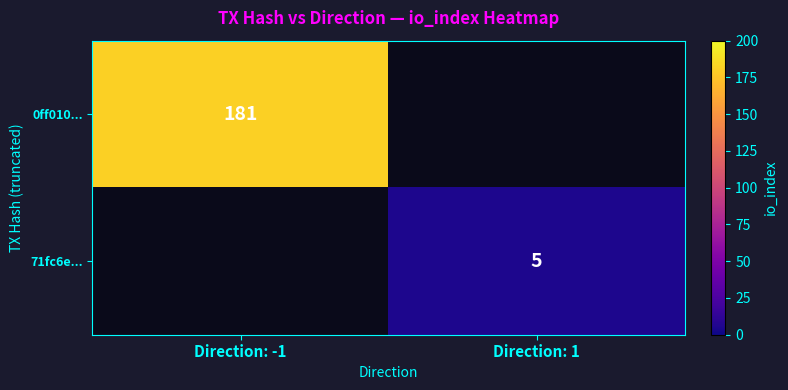

True or false: 71fc6e... has a value of 2.2 at Direction: 1.

False